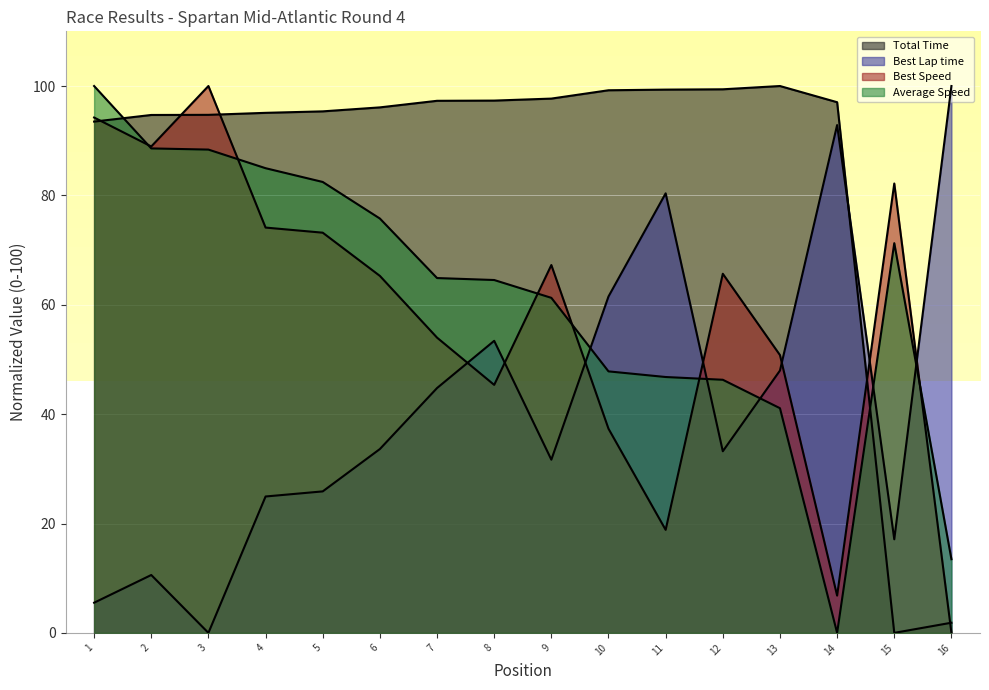

At how many categories does at least one series exceed 16?

16